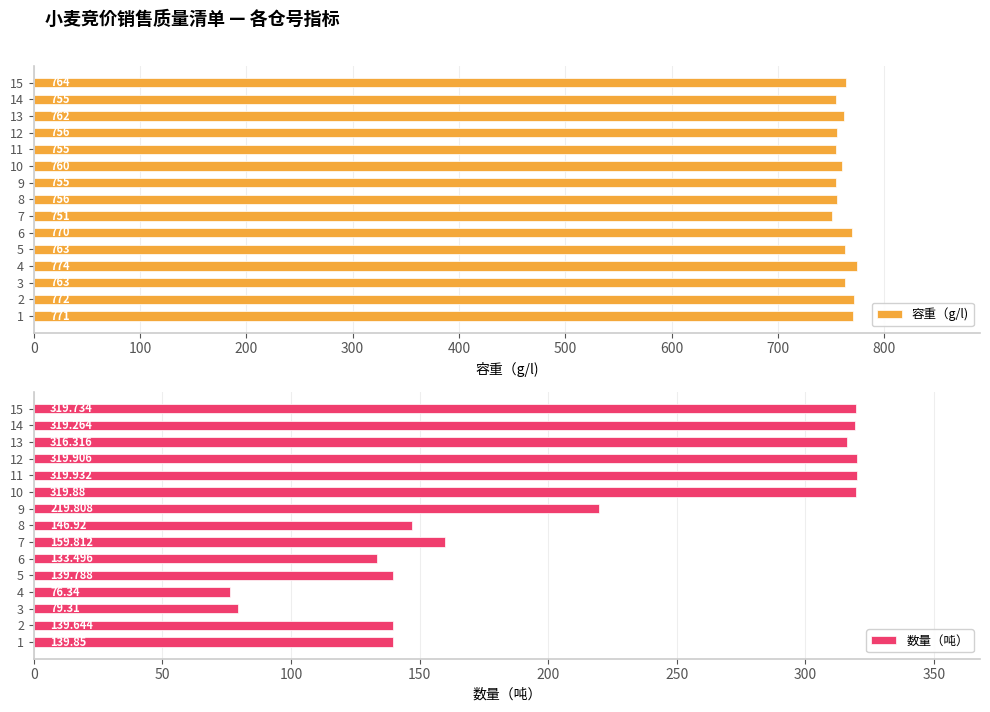

Reading right to left, transcribe all the data shown in this chart.

容重（g/l): 764.0	755.0	762.0	756.0	755.0	760.0	755.0	756.0	751.0	770.0	763.0	774.0	763.0	772.0	771.0
数量（吨）: 319.7	319.3	316.3	319.9	319.9	319.9	219.8	146.9	159.8	133.5	139.8	76.3	79.3	139.6	139.8